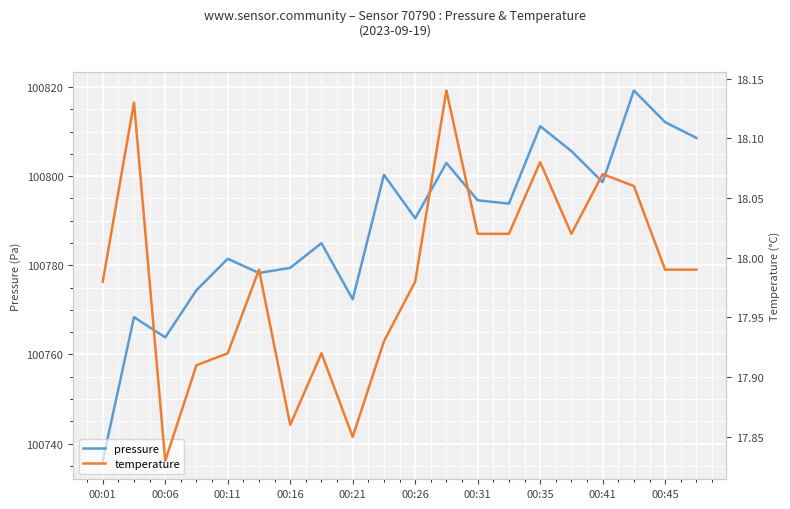

Which series has the largest total across all categories?

pressure